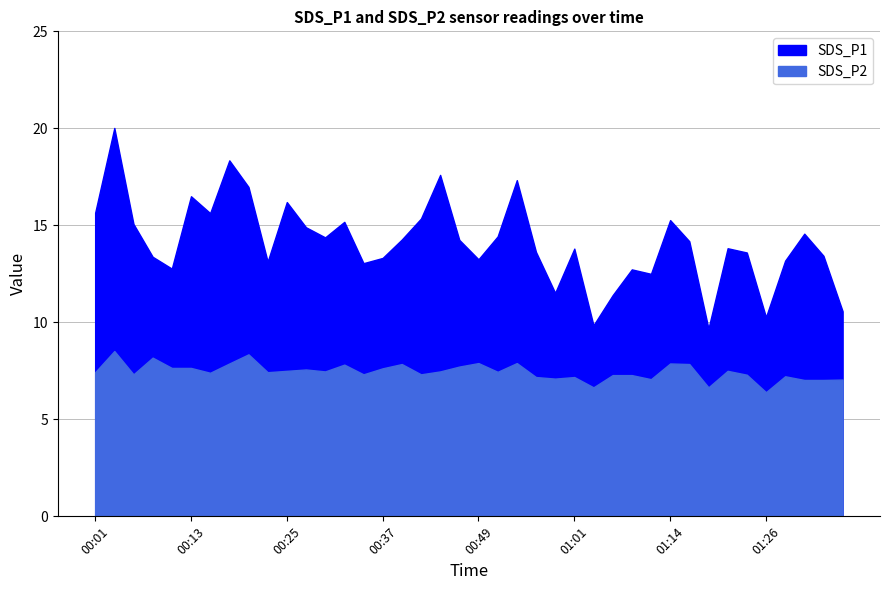

What is the average value of the SDS_P2 series?

7.5